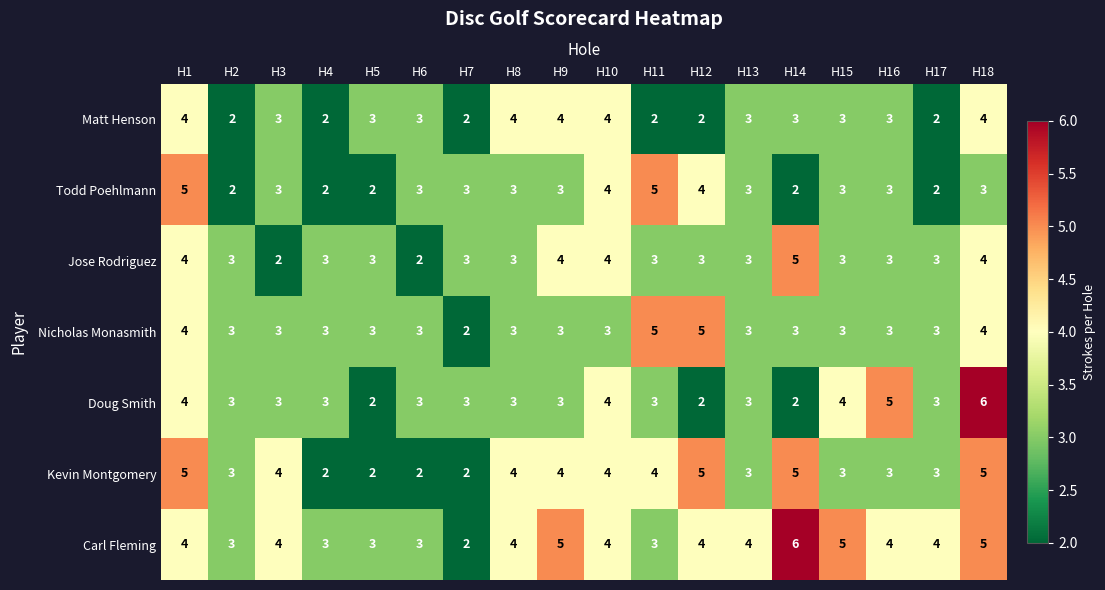

At which label does Nicholas Monasmith reach its minimum?

H7